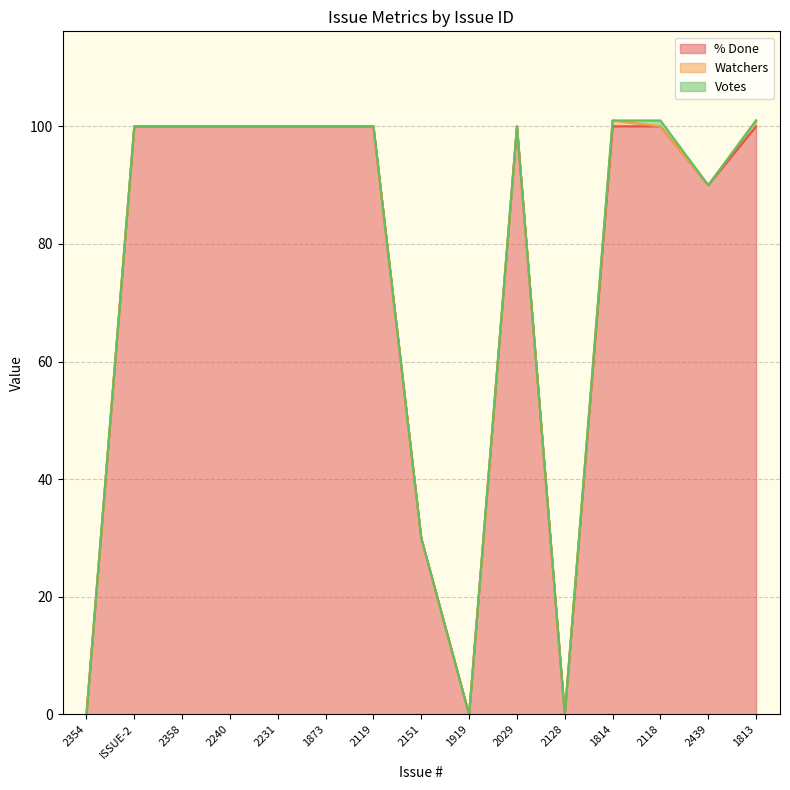

True or false: % Done and Watchers cross at least once.

False